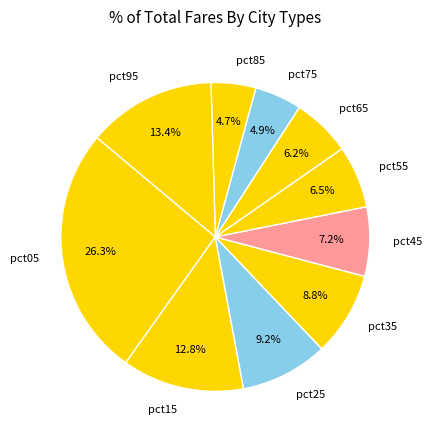

Which slice is the largest?

pct05